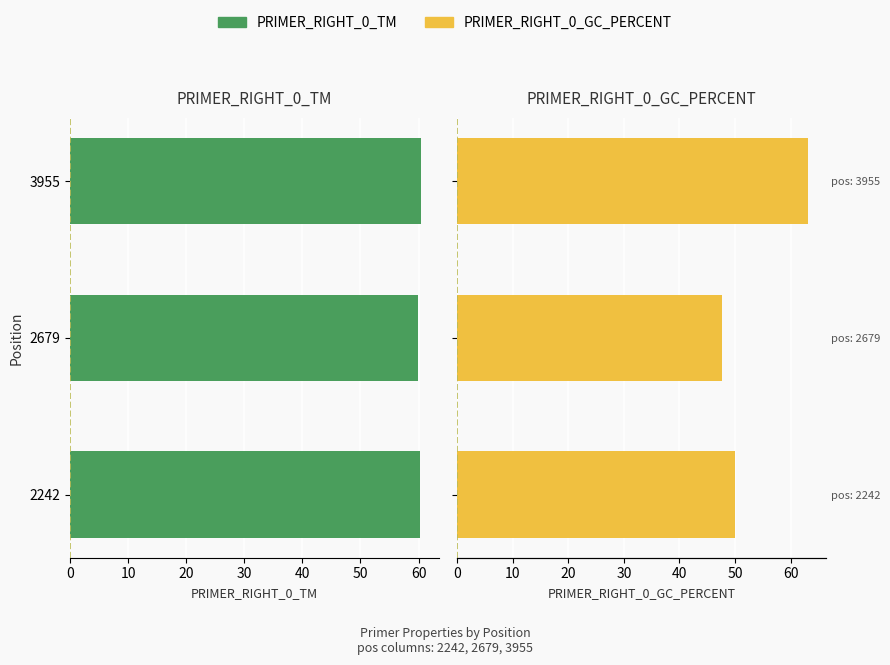

At 3955, list the series in order from smallest to largest.

PRIMER_RIGHT_0_TM, PRIMER_RIGHT_0_GC_PERCENT